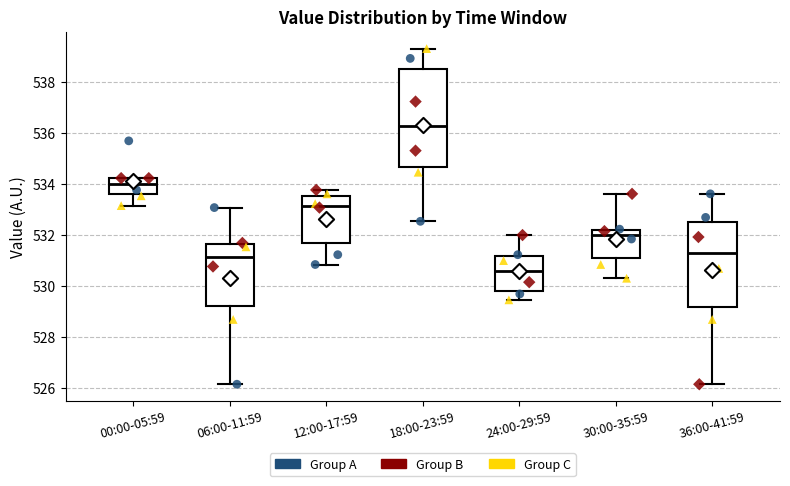

Which box is the tallest, from its lower edge to its upper edge?

18:00-23:59